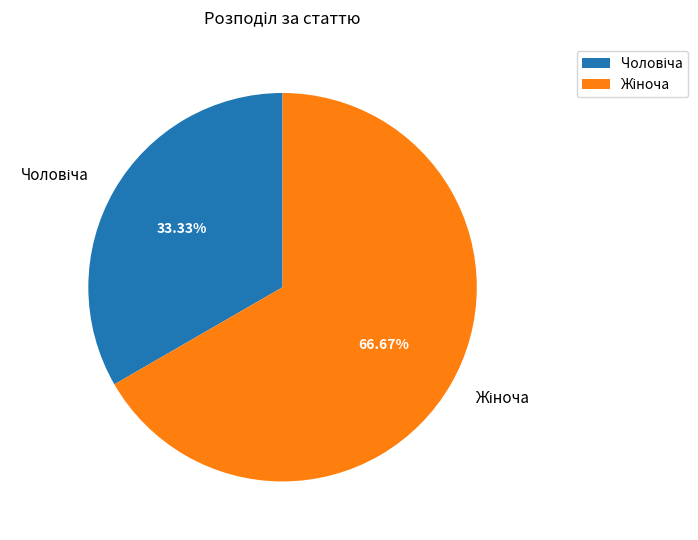

Is there any slice that represents more than half of the pie?

Yes